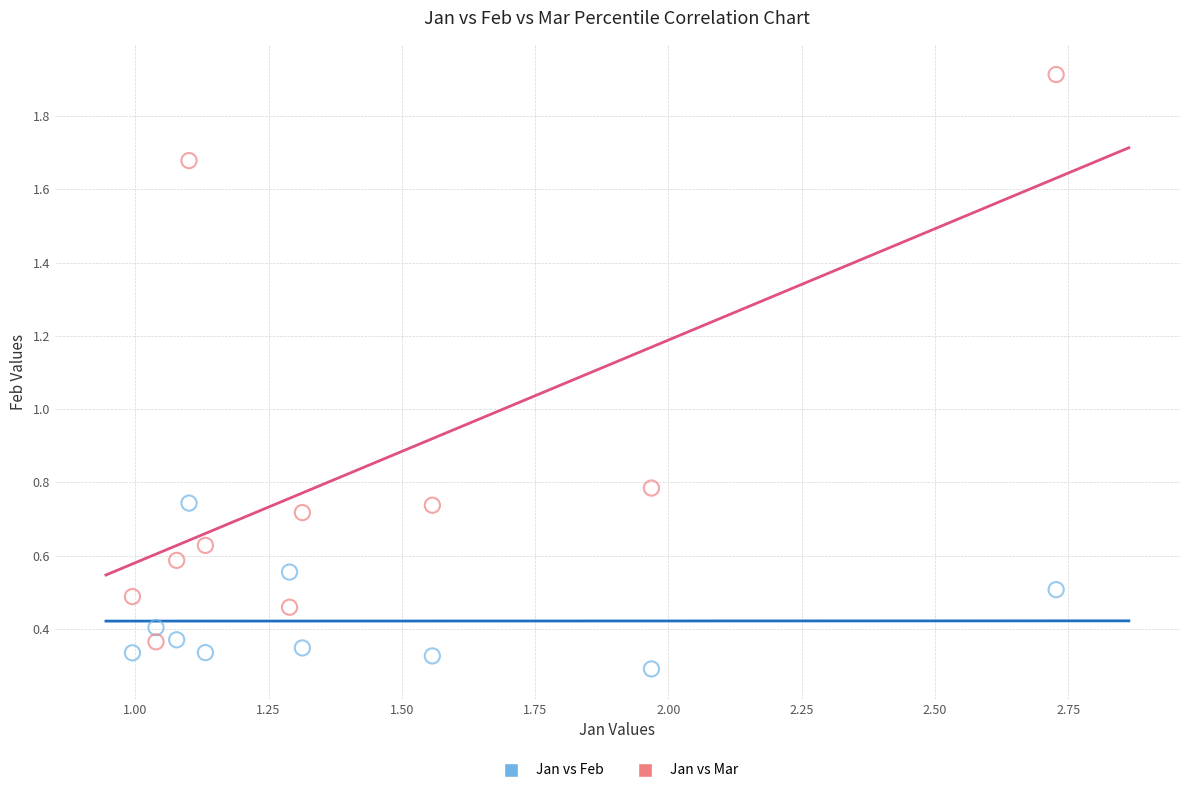

Which series reaches the minimum Y coordinate?

Jan vs Feb